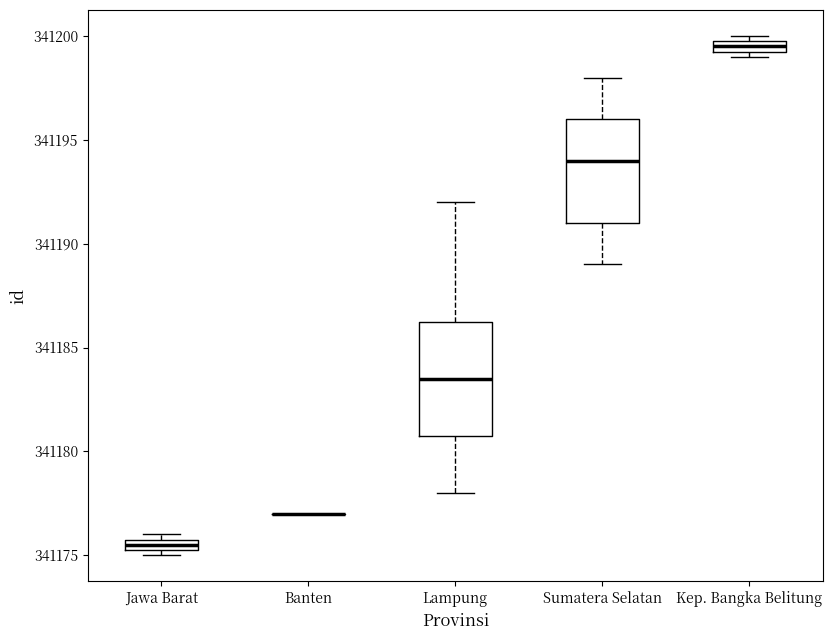

Which box is the tallest, from its lower edge to its upper edge?

Lampung